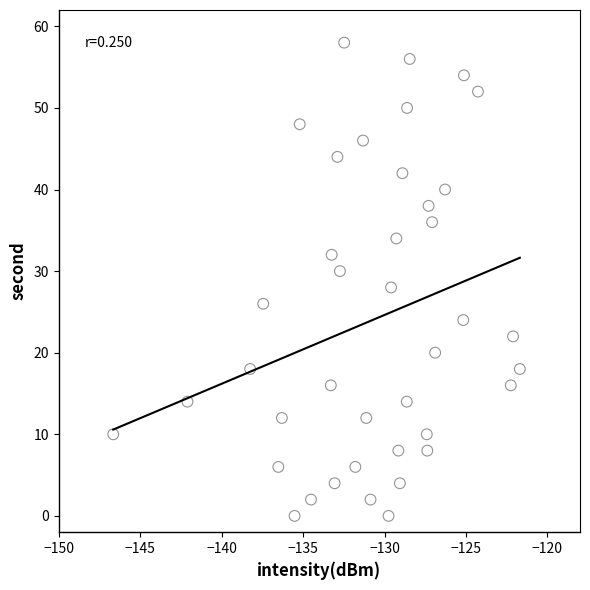

What is the range of Y values (max minus min)?

58